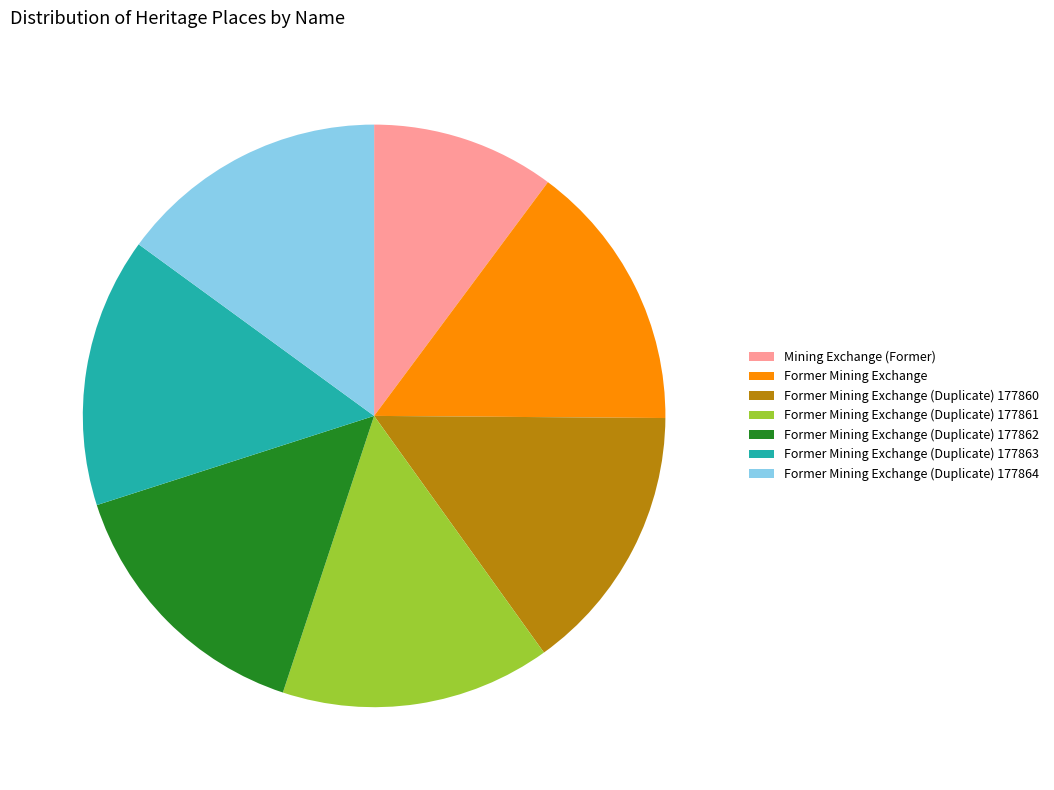

Combined, do Mining Exchange (Former) and Former Mining Exchange (Duplicate) 177864 account for over 50%?

No